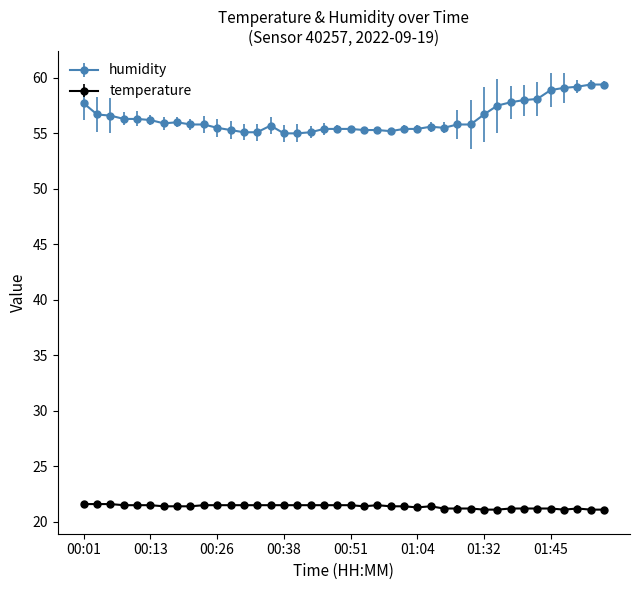

Does the chart display data point markers on the line(s)?

Yes